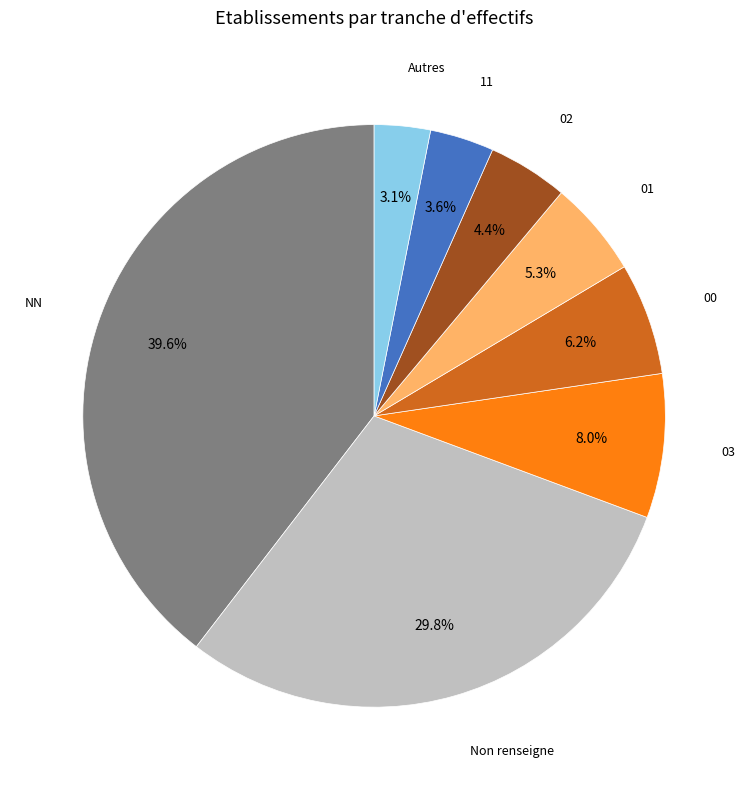

Does any single category account for the majority?

No